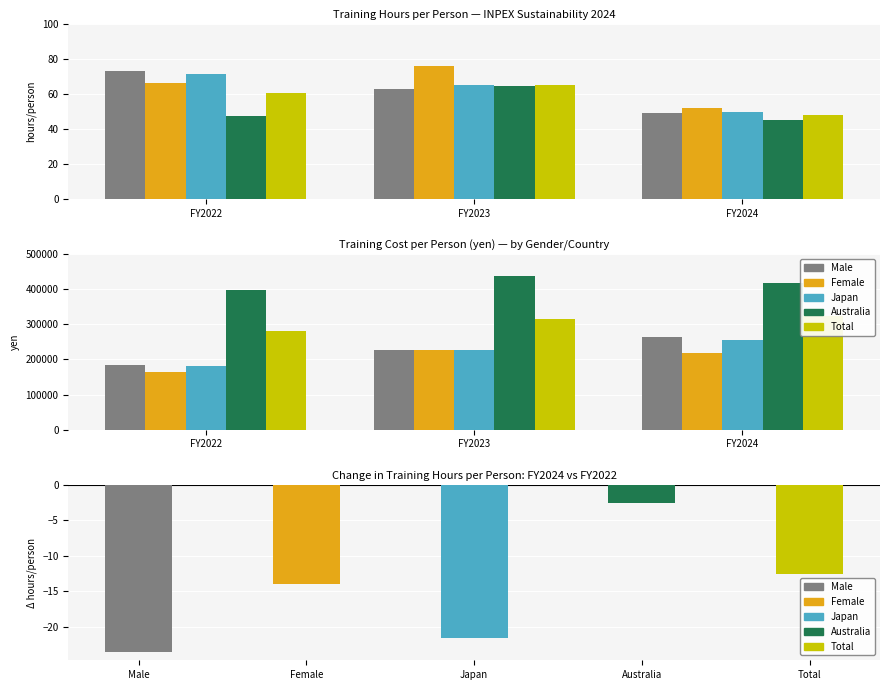

At which category is the sum across all series the highest?

FY2024